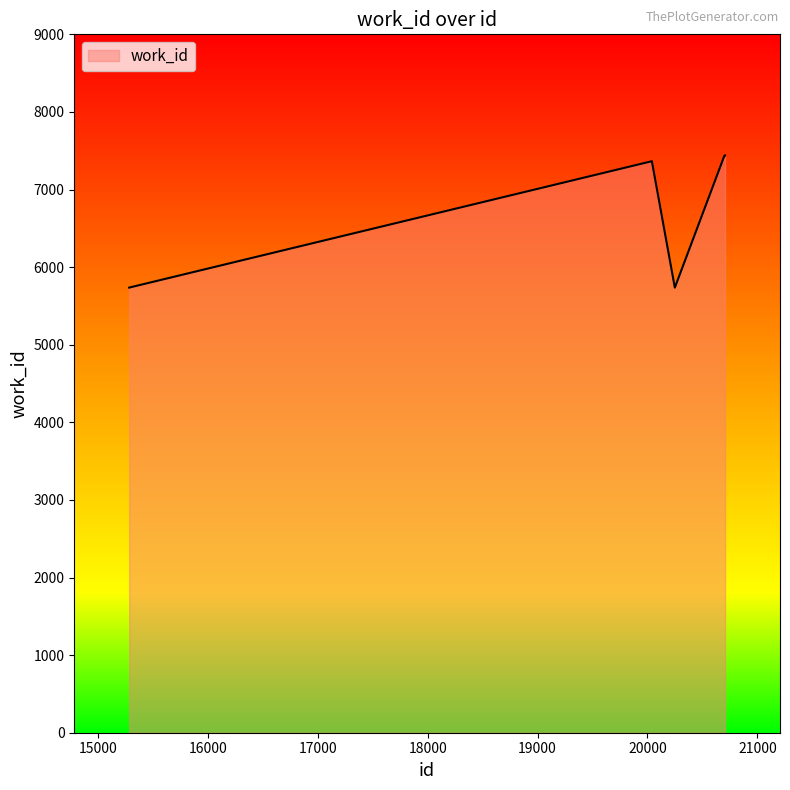

What is the difference between the maximum and minimum values?

1703